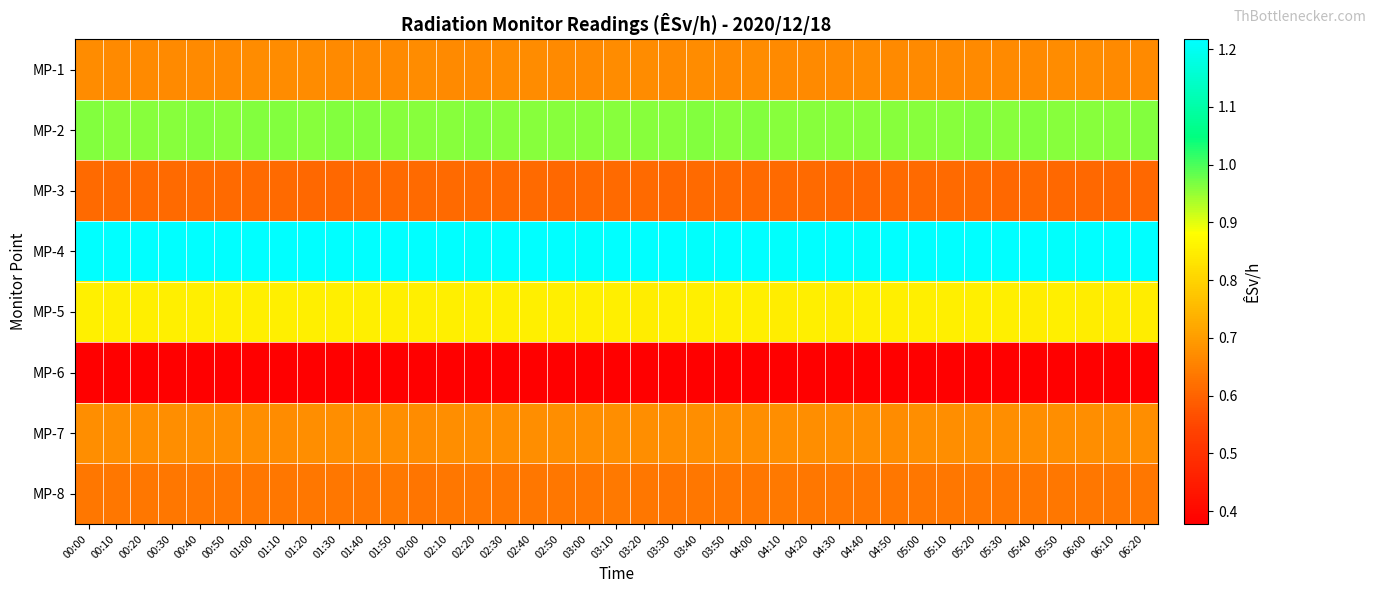

Reading right to left, transcribe all the data shown in this chart.

MP-1: 06:20=0.7	06:10=0.7	06:00=0.7	05:50=0.7	05:40=0.7	05:30=0.7	05:20=0.7	05:10=0.7	05:00=0.7	04:50=0.7	04:40=0.7	04:30=0.7	04:20=0.7	04:10=0.7	04:00=0.7	03:50=0.7	03:40=0.7	03:30=0.7	03:20=0.7	03:10=0.7	03:00=0.7	02:50=0.7	02:40=0.7	02:30=0.7	02:20=0.7	02:10=0.7	02:00=0.7	01:50=0.7	01:40=0.7	01:30=0.7	01:20=0.7	01:10=0.7	01:00=0.7	00:50=0.7	00:40=0.7	00:30=0.7	00:20=0.7	00:10=0.7	00:00=0.7
MP-2: 06:20=1.0	06:10=1.0	06:00=1.0	05:50=1.0	05:40=1.0	05:30=1.0	05:20=1.0	05:10=1.0	05:00=1.0	04:50=1.0	04:40=1.0	04:30=1.0	04:20=1.0	04:10=1.0	04:00=1.0	03:50=1.0	03:40=1.0	03:30=1.0	03:20=1.0	03:10=1.0	03:00=1.0	02:50=1.0	02:40=1.0	02:30=1.0	02:20=1.0	02:10=1.0	02:00=1.0	01:50=1.0	01:40=1.0	01:30=1.0	01:20=1.0	01:10=1.0	01:00=1.0	00:50=1.0	00:40=1.0	00:30=1.0	00:20=1.0	00:10=1.0	00:00=1.0
MP-3: 06:20=0.6	06:10=0.6	06:00=0.6	05:50=0.6	05:40=0.6	05:30=0.6	05:20=0.6	05:10=0.6	05:00=0.6	04:50=0.6	04:40=0.6	04:30=0.6	04:20=0.6	04:10=0.6	04:00=0.6	03:50=0.6	03:40=0.6	03:30=0.6	03:20=0.6	03:10=0.6	03:00=0.6	02:50=0.6	02:40=0.6	02:30=0.6	02:20=0.6	02:10=0.6	02:00=0.6	01:50=0.6	01:40=0.6	01:30=0.6	01:20=0.6	01:10=0.6	01:00=0.6	00:50=0.6	00:40=0.6	00:30=0.6	00:20=0.6	00:10=0.6	00:00=0.6
MP-4: 06:20=1.2	06:10=1.2	06:00=1.2	05:50=1.2	05:40=1.2	05:30=1.2	05:20=1.2	05:10=1.2	05:00=1.2	04:50=1.2	04:40=1.2	04:30=1.2	04:20=1.2	04:10=1.2	04:00=1.2	03:50=1.2	03:40=1.2	03:30=1.2	03:20=1.2	03:10=1.2	03:00=1.2	02:50=1.2	02:40=1.2	02:30=1.2	02:20=1.2	02:10=1.2	02:00=1.2	01:50=1.2	01:40=1.2	01:30=1.2	01:20=1.2	01:10=1.2	01:00=1.2	00:50=1.2	00:40=1.2	00:30=1.2	00:20=1.2	00:10=1.2	00:00=1.2
MP-5: 06:20=0.8	06:10=0.8	06:00=0.8	05:50=0.9	05:40=0.8	05:30=0.9	05:20=0.8	05:10=0.8	05:00=0.9	04:50=0.9	04:40=0.9	04:30=0.8	04:20=0.9	04:10=0.8	04:00=0.8	03:50=0.9	03:40=0.9	03:30=0.9	03:20=0.8	03:10=0.8	03:00=0.9	02:50=0.9	02:40=0.9	02:30=0.8	02:20=0.9	02:10=0.9	02:00=0.9	01:50=0.9	01:40=0.8	01:30=0.9	01:20=0.8	01:10=0.9	01:00=0.9	00:50=0.9	00:40=0.9	00:30=0.9	00:20=0.9	00:10=0.9	00:00=0.9
MP-6: 06:20=0.4	06:10=0.4	06:00=0.4	05:50=0.4	05:40=0.4	05:30=0.4	05:20=0.4	05:10=0.4	05:00=0.4	04:50=0.4	04:40=0.4	04:30=0.4	04:20=0.4	04:10=0.4	04:00=0.4	03:50=0.4	03:40=0.4	03:30=0.4	03:20=0.4	03:10=0.4	03:00=0.4	02:50=0.4	02:40=0.4	02:30=0.4	02:20=0.4	02:10=0.4	02:00=0.4	01:50=0.4	01:40=0.4	01:30=0.4	01:20=0.4	01:10=0.4	01:00=0.4	00:50=0.4	00:40=0.4	00:30=0.4	00:20=0.4	00:10=0.4	00:00=0.4
MP-7: 06:20=0.7	06:10=0.7	06:00=0.7	05:50=0.7	05:40=0.7	05:30=0.7	05:20=0.7	05:10=0.7	05:00=0.7	04:50=0.7	04:40=0.7	04:30=0.7	04:20=0.7	04:10=0.7	04:00=0.7	03:50=0.7	03:40=0.7	03:30=0.7	03:20=0.7	03:10=0.7	03:00=0.7	02:50=0.7	02:40=0.7	02:30=0.7	02:20=0.7	02:10=0.7	02:00=0.7	01:50=0.7	01:40=0.7	01:30=0.7	01:20=0.7	01:10=0.7	01:00=0.7	00:50=0.7	00:40=0.7	00:30=0.7	00:20=0.7	00:10=0.7	00:00=0.7
MP-8: 06:20=0.6	06:10=0.6	06:00=0.6	05:50=0.6	05:40=0.6	05:30=0.6	05:20=0.6	05:10=0.6	05:00=0.6	04:50=0.6	04:40=0.6	04:30=0.6	04:20=0.6	04:10=0.6	04:00=0.6	03:50=0.6	03:40=0.6	03:30=0.6	03:20=0.6	03:10=0.6	03:00=0.6	02:50=0.6	02:40=0.6	02:30=0.6	02:20=0.6	02:10=0.6	02:00=0.6	01:50=0.6	01:40=0.6	01:30=0.6	01:20=0.6	01:10=0.6	01:00=0.6	00:50=0.6	00:40=0.6	00:30=0.6	00:20=0.6	00:10=0.6	00:00=0.6